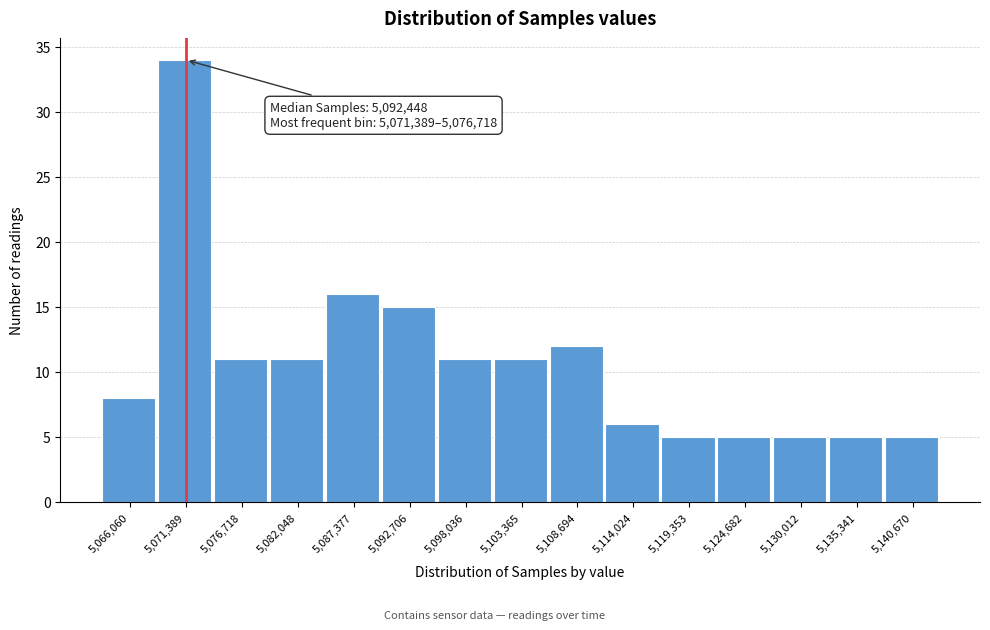

Reading left to right, what are all the values shown in this chart?

8	34	11	11	16	15	11	11	12	6	5	5	5	5	5